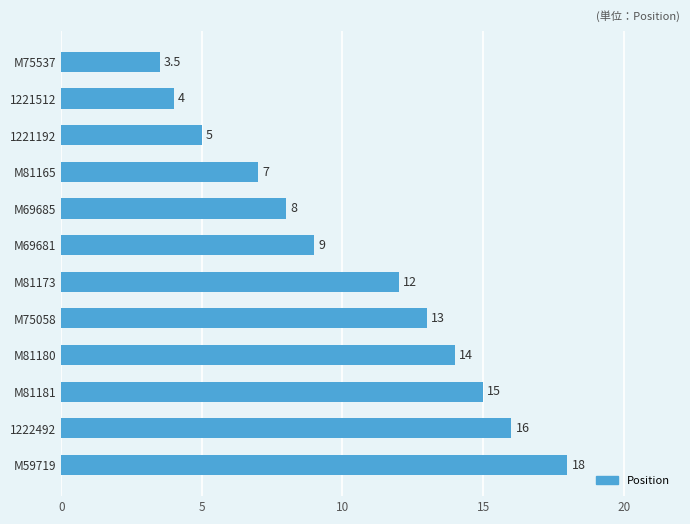

How many categories are shown in the chart?

12